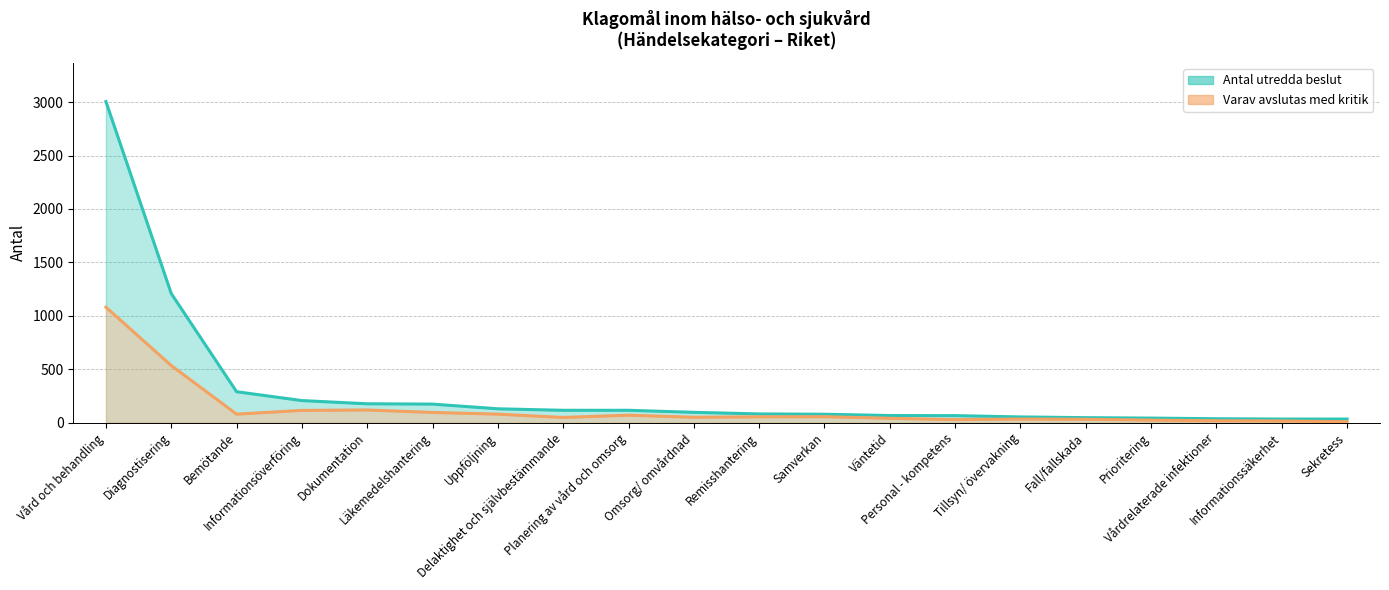

Count the number of categories in the chart.

20